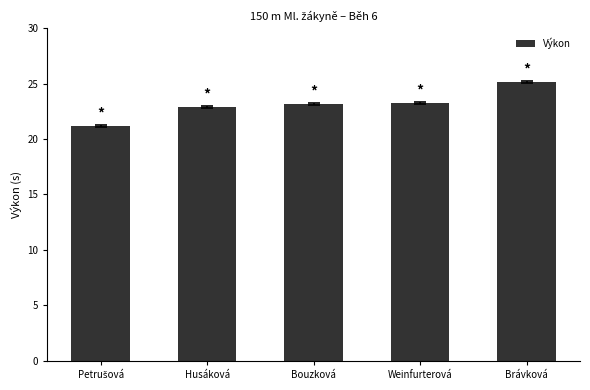

Which label corresponds to the largest value in the chart?

Brávková